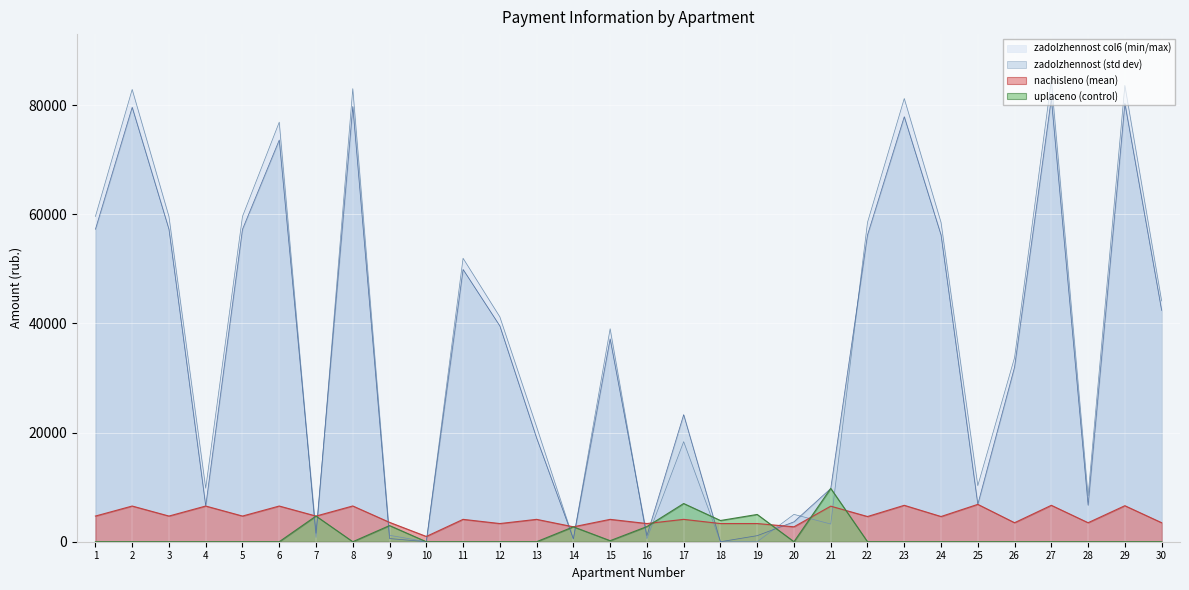

What is the minimum value for nachisleno?

963.3